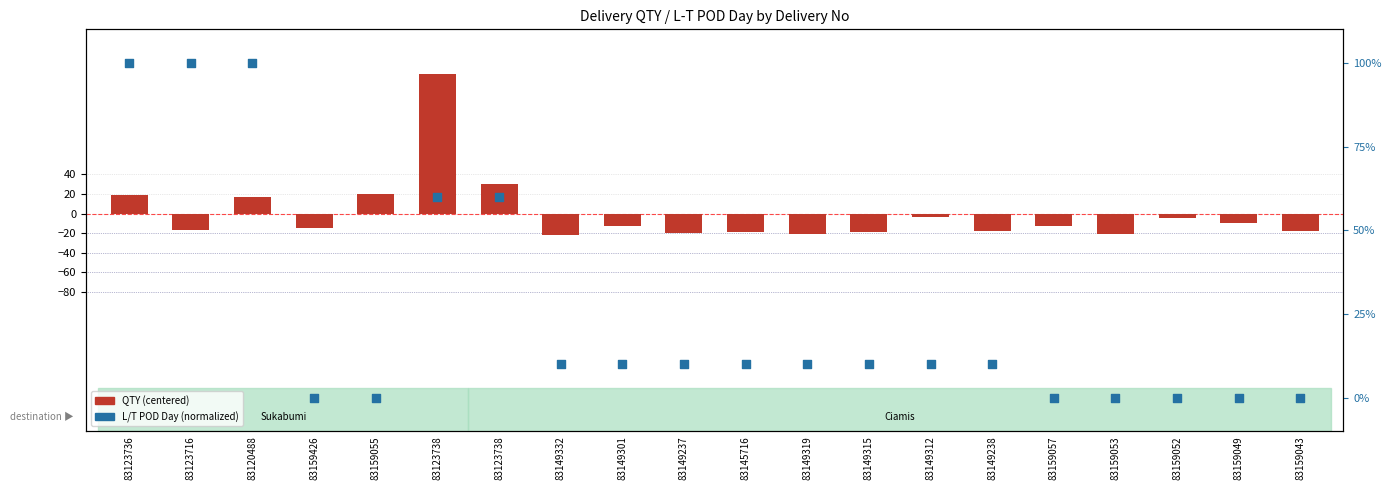

Is the value of L/T POD Day (normalized) at 83123736 greater than the value of QTY (centered) at 83159057?

Yes